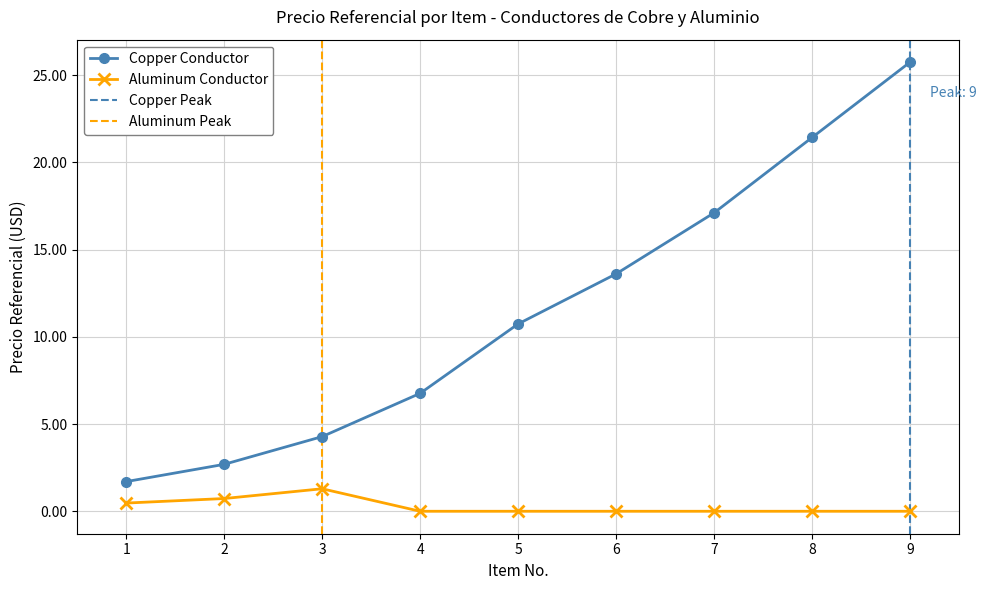

What is the value of the Aluminum Conductor point at the 1st from the left?

0.5